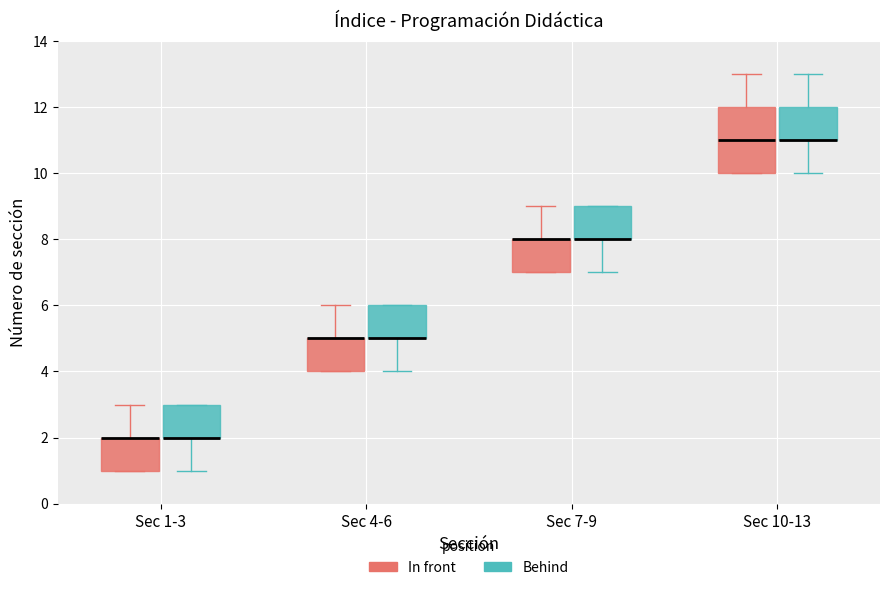

Comparing the boxes themselves (not the whiskers), which one is the tallest?

Sec 10-13 (In front)